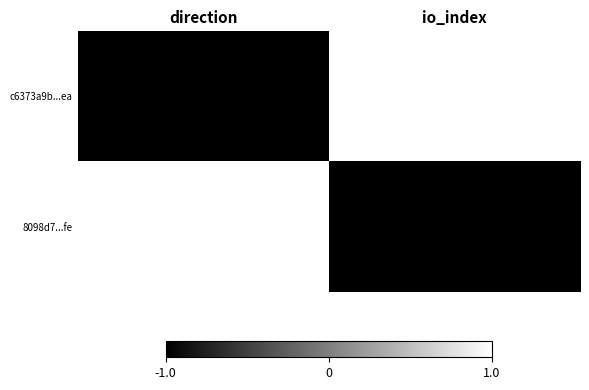

Reading left to right, transcribe all the data shown in this chart.

c6373a9b...ea: direction=-1	io_index=1
8098d7...fe: direction=1	io_index=-1